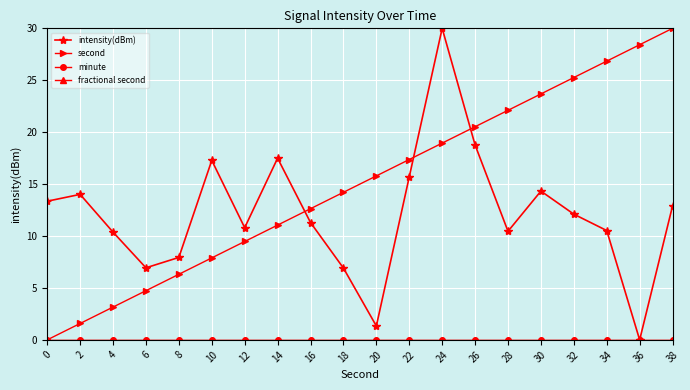

Reading left to right, what are all the values shown in this chart?

intensity(dBm): 0=13.4	2=14.0	4=10.4	6=6.9	8=7.9	10=17.3	12=10.8	14=17.5	16=11.3	18=6.9	20=1.3	22=15.7	24=30.0	26=18.8	28=10.5	30=14.3	32=12.1	34=10.5	36=0.0	38=12.9
second: 0=0.0	2=1.6	4=3.2	6=4.7	8=6.3	10=7.9	12=9.5	14=11.1	16=12.6	18=14.2	20=15.8	22=17.4	24=18.9	26=20.5	28=22.1	30=23.7	32=25.3	34=26.8	36=28.4	38=30.0
minute: 0=0.0	2=0.0	4=0.0	6=0.0	8=0.0	10=0.0	12=0.0	14=0.0	16=0.0	18=0.0	20=0.0	22=0.0	24=0.0	26=0.0	28=0.0	30=0.0	32=0.0	34=0.0	36=0.0	38=0.0
fractional second: 0=0.0	2=0.0	4=0.0	6=0.0	8=0.0	10=0.0	12=0.0	14=0.0	16=0.0	18=0.0	20=0.0	22=0.0	24=0.0	26=0.0	28=0.0	30=0.0	32=0.0	34=0.0	36=0.0	38=0.0